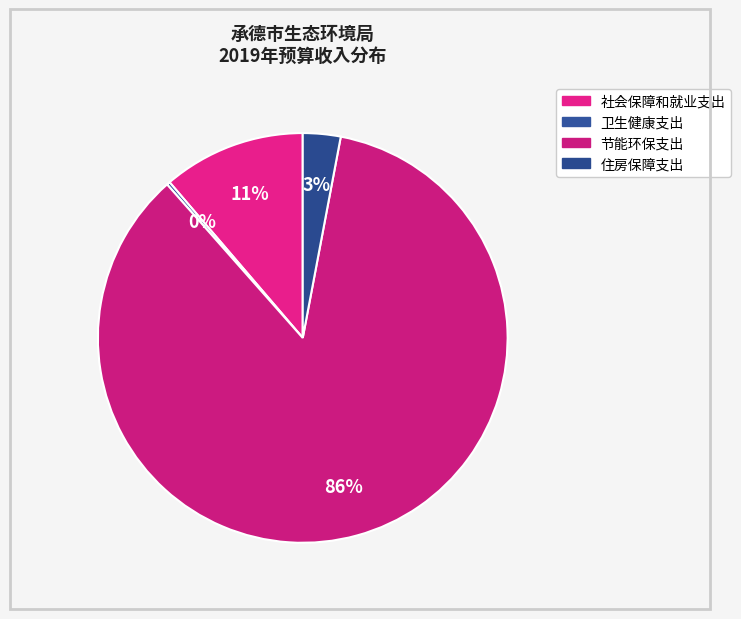

How many segments does this pie chart have?

4